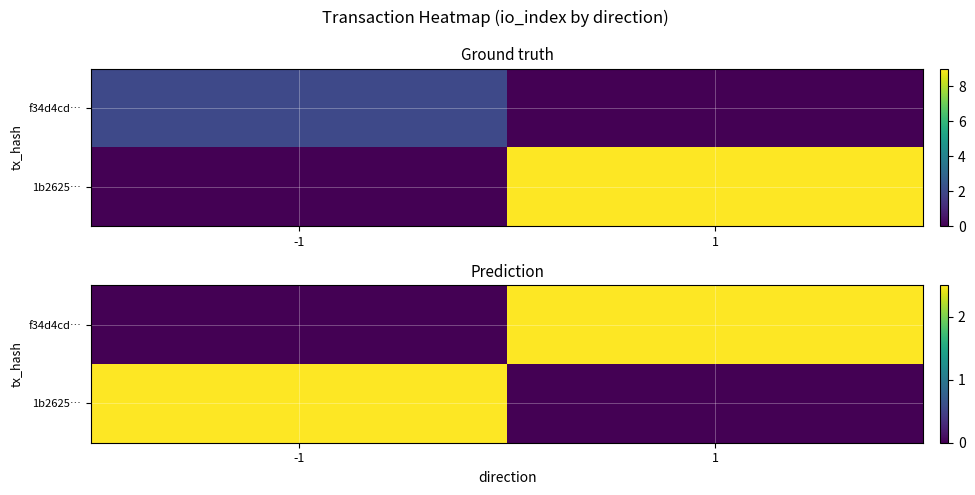

Which category has the highest value across all series?

1